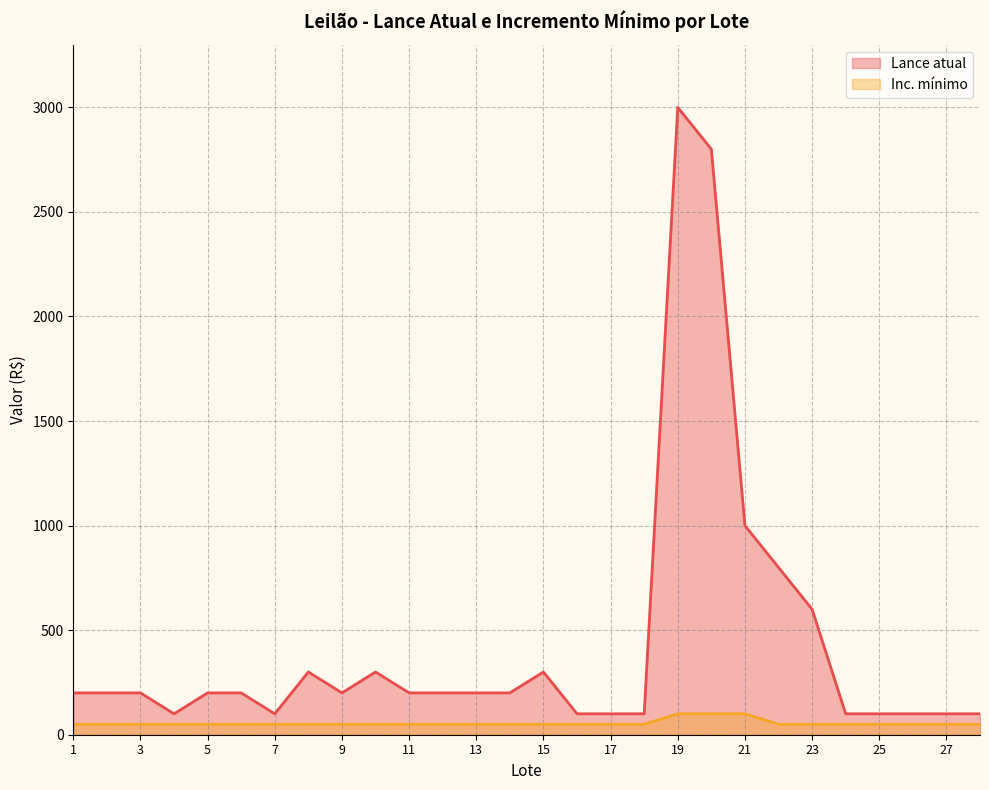

True or false: Lance atual and Inc. mínimo intersect in this chart.

False